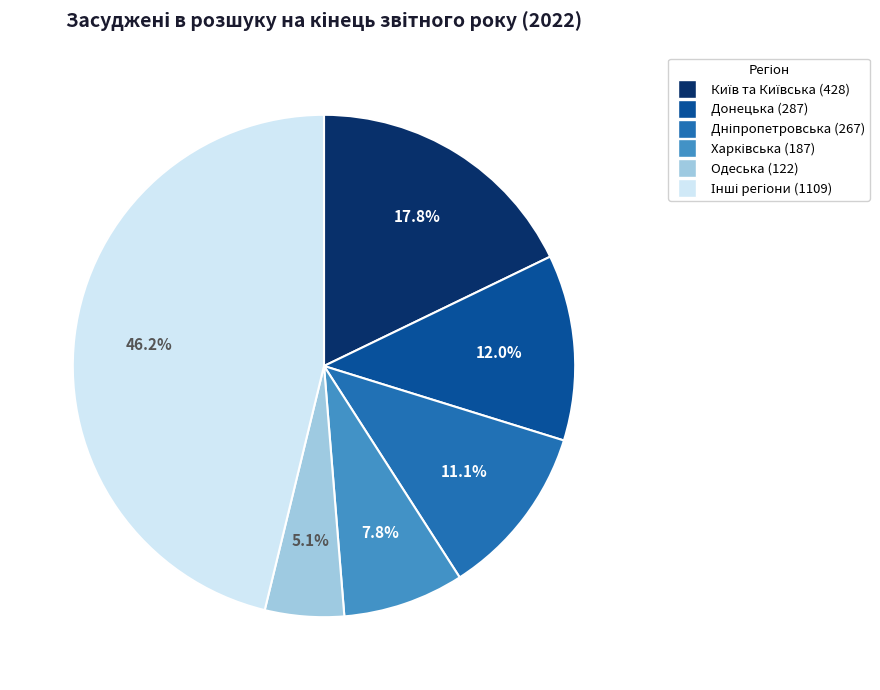

Is there a majority slice in this chart?

No